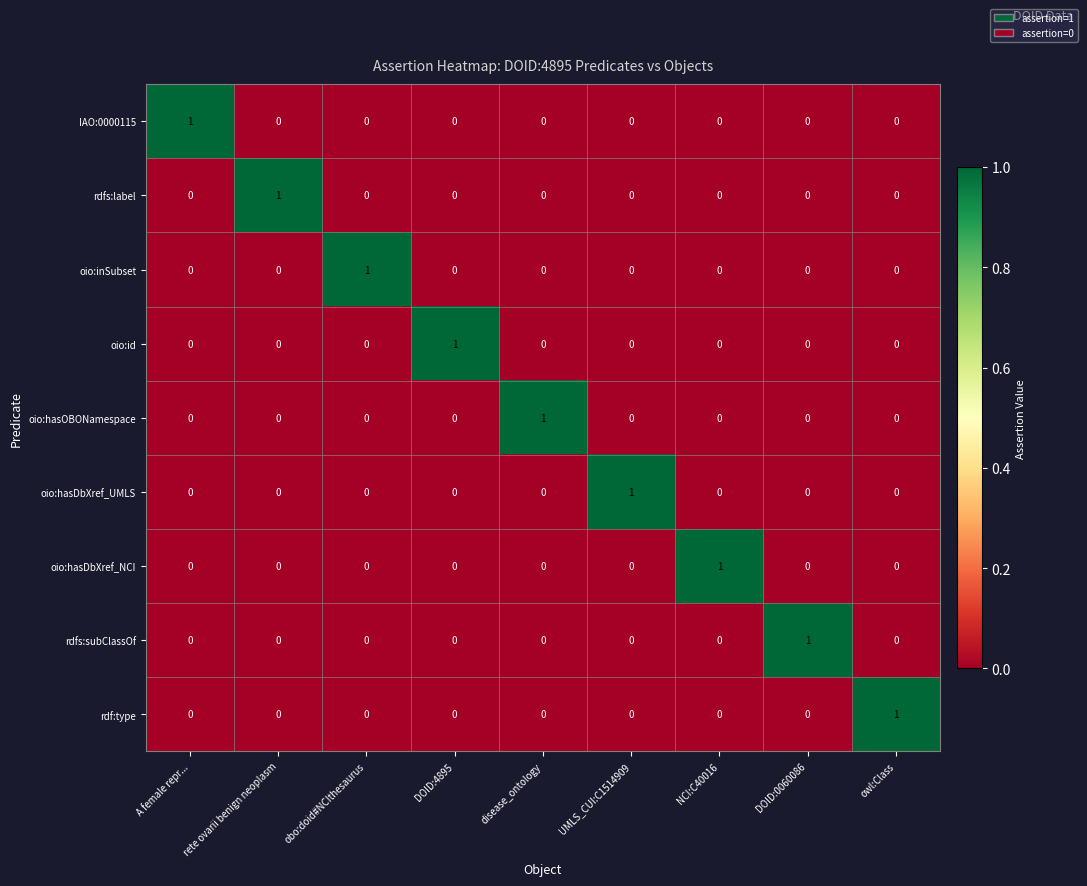

Is it true that IAO:0000115 equals -1 at DOID:0060086?

False